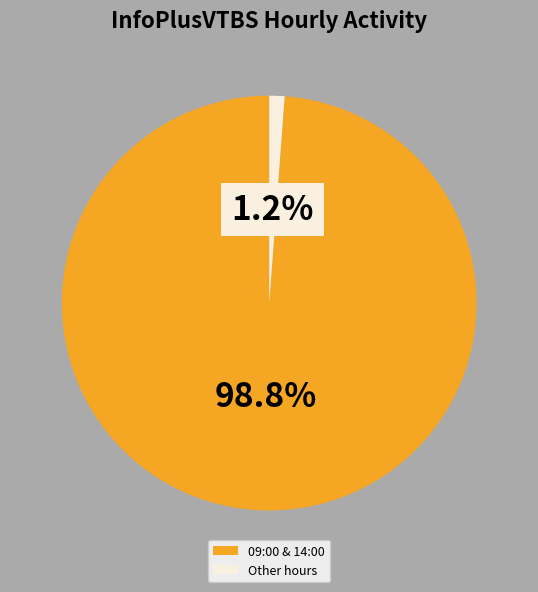

How many slices are in this pie chart?

2